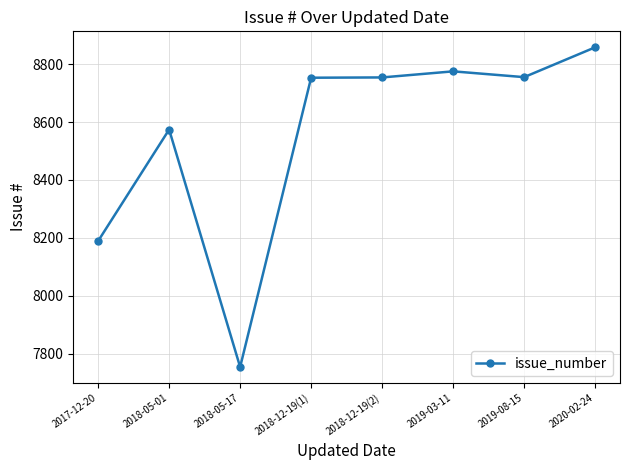

What is the sum of all values?

68412